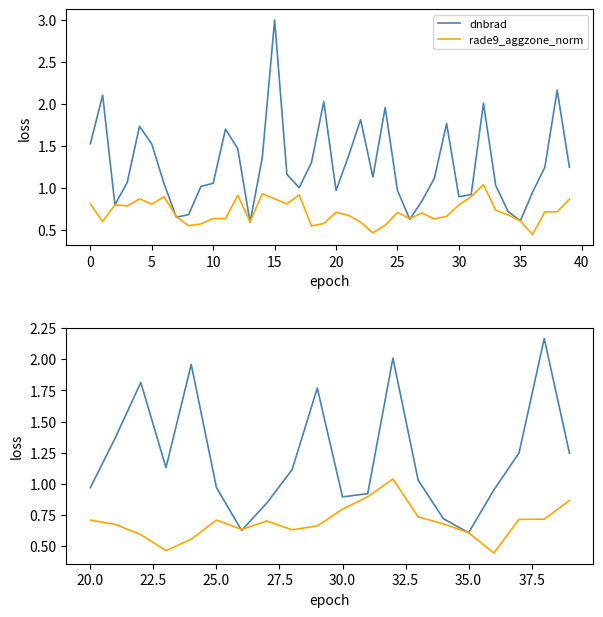

What are all the series names shown in the legend?

dnbrad, rade9_aggzone_norm